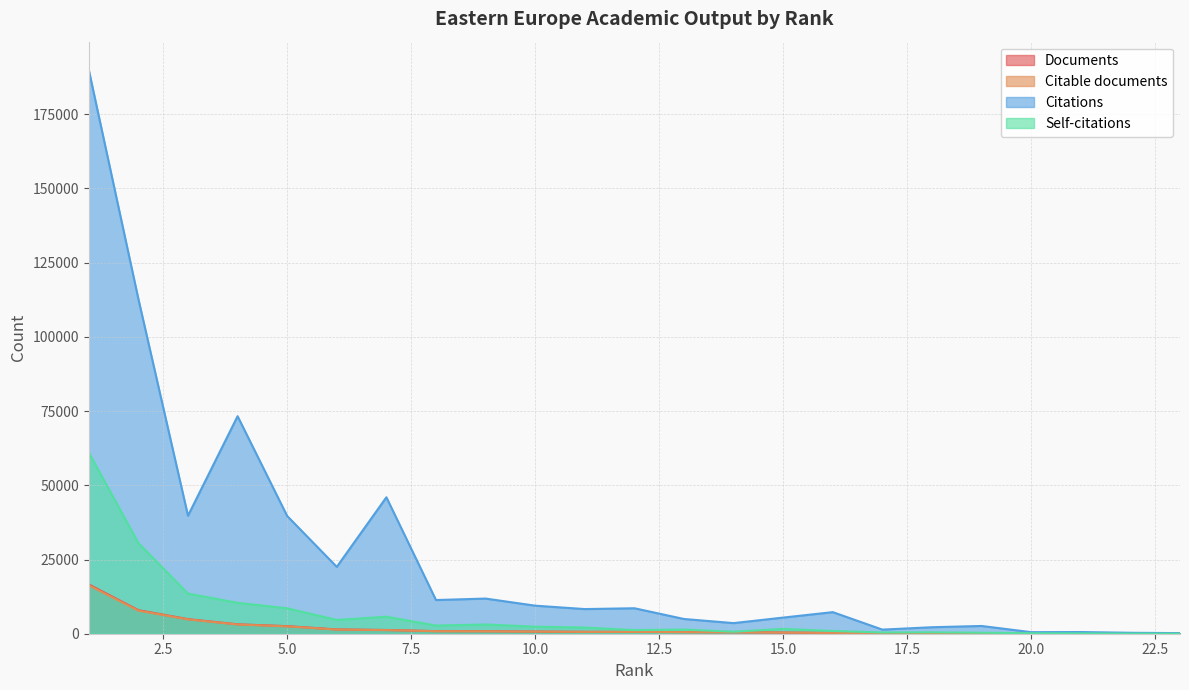

Is the value of Self-citations at 5 greater than the value of Citations at 1?

No